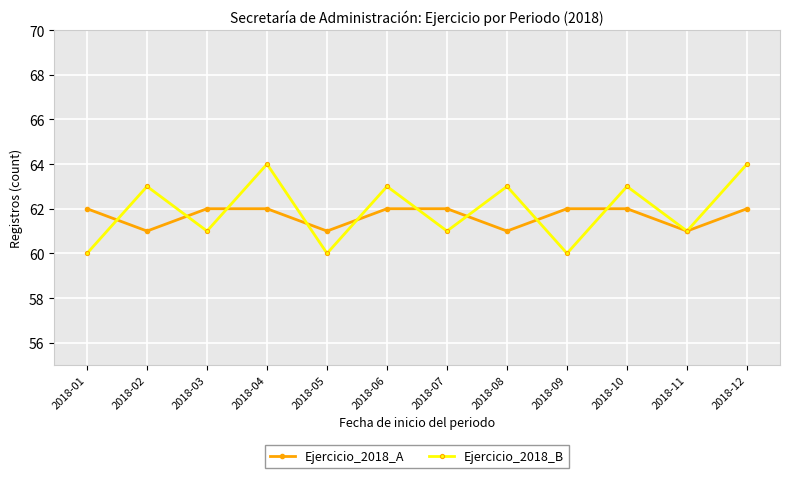

True or false: Ejercicio_2018_B has a value of 86 at 2018-10.

False